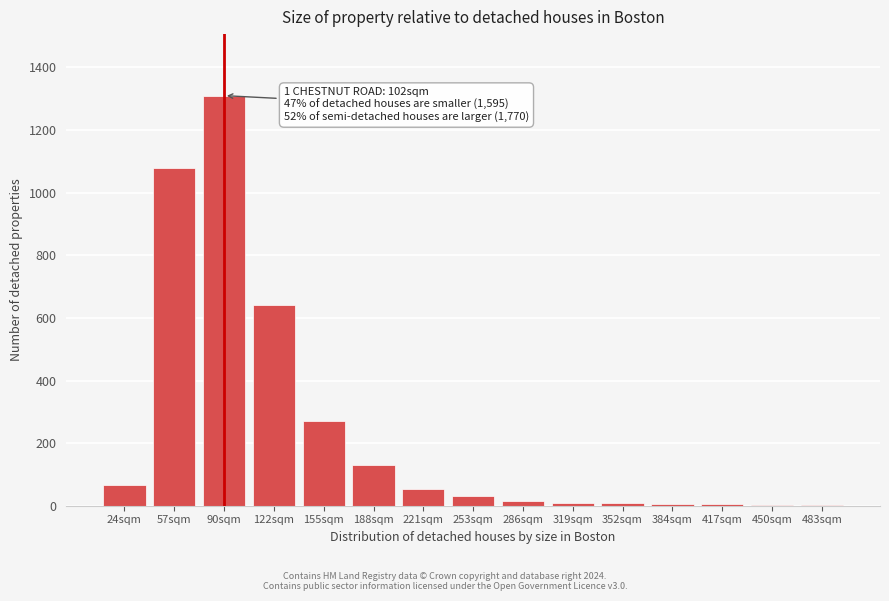

What is the sum of all values?

3627